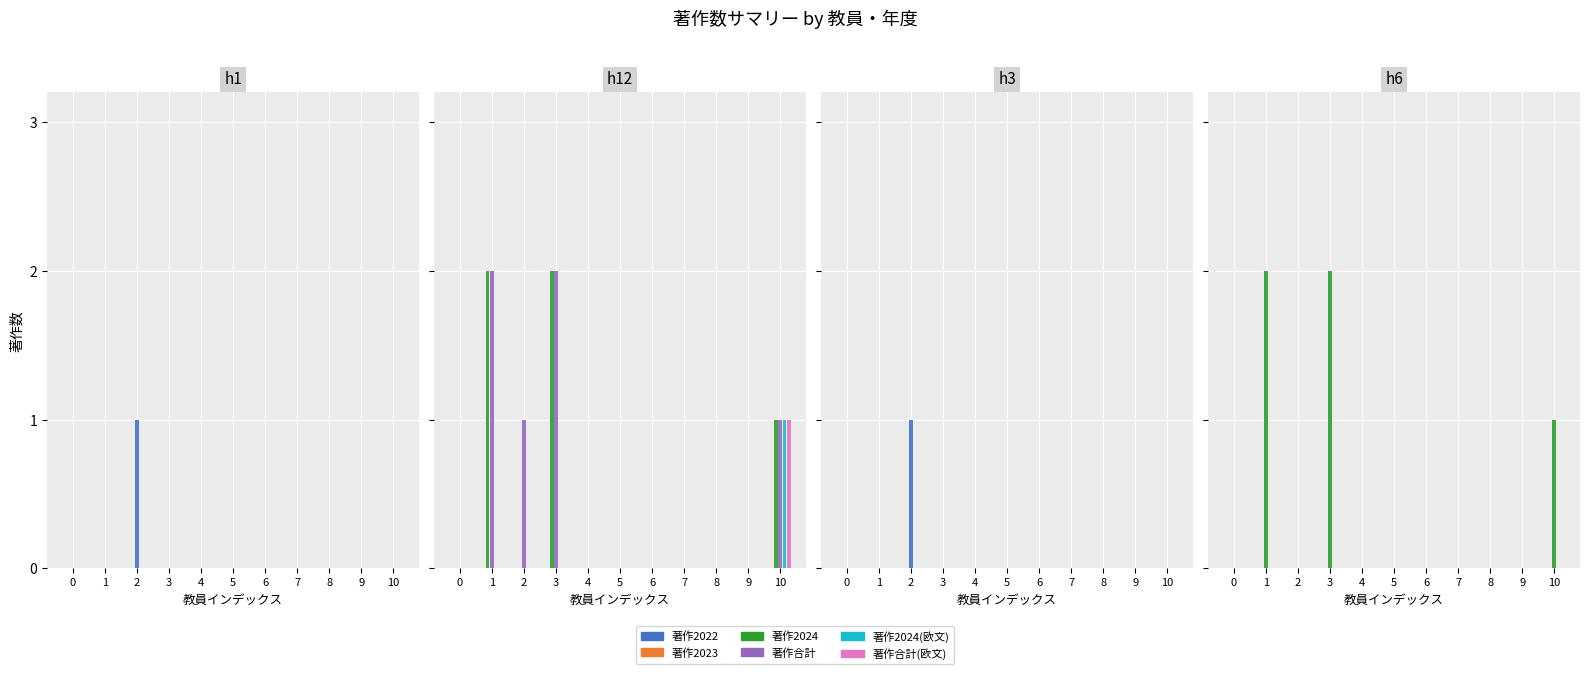

Which category has the highest value across all series?

1